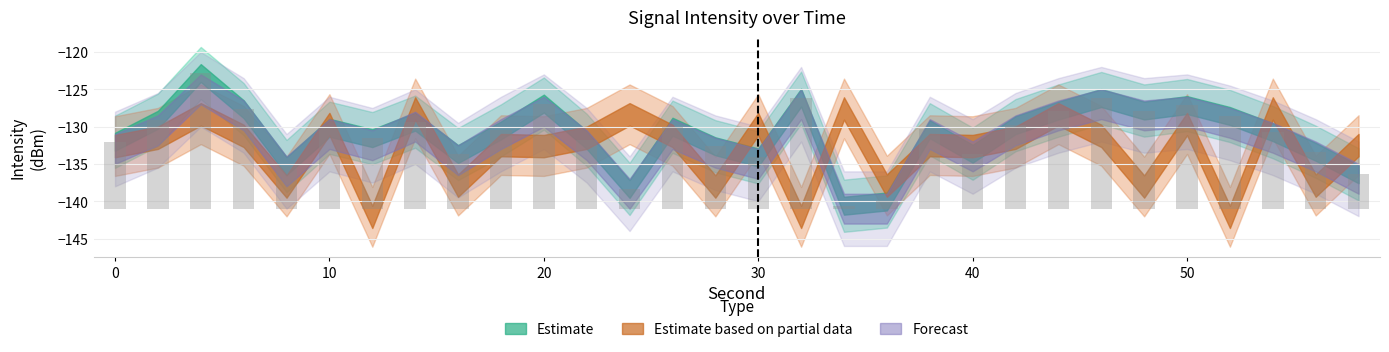

What is the sum of the Estimate based on partial data values at 56 and 52?

-280.0